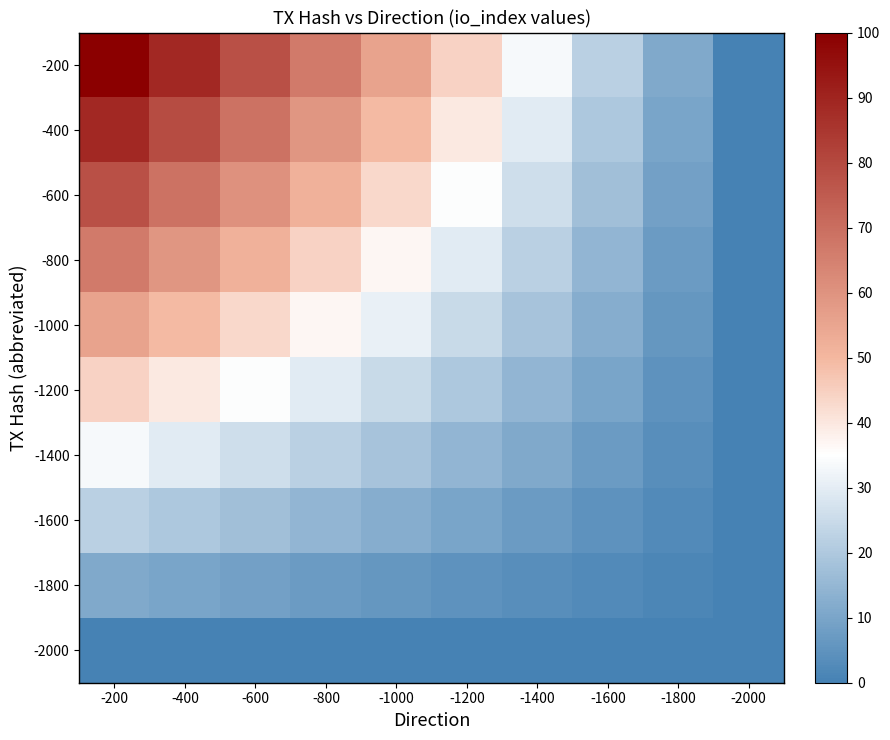

Reading right to left, transcribe all the data shown in this chart.

-200: -2000=0.0	-1800=11.1	-1600=22.2	-1400=33.3	-1200=44.4	-1000=55.6	-800=66.7	-600=77.8	-400=88.9	-200=100.0
-400: -2000=0.0	-1800=9.9	-1600=19.8	-1400=29.6	-1200=39.5	-1000=49.4	-800=59.3	-600=69.1	-400=79.0	-200=88.9
-600: -2000=0.0	-1800=8.6	-1600=17.3	-1400=25.9	-1200=34.6	-1000=43.2	-800=51.9	-600=60.5	-400=69.1	-200=77.8
-800: -2000=0.0	-1800=7.4	-1600=14.8	-1400=22.2	-1200=29.6	-1000=37.0	-800=44.4	-600=51.9	-400=59.3	-200=66.7
-1000: -2000=0.0	-1800=6.2	-1600=12.3	-1400=18.5	-1200=24.7	-1000=30.9	-800=37.0	-600=43.2	-400=49.4	-200=55.6
-1200: -2000=0.0	-1800=4.9	-1600=9.9	-1400=14.8	-1200=19.8	-1000=24.7	-800=29.6	-600=34.6	-400=39.5	-200=44.4
-1400: -2000=0.0	-1800=3.7	-1600=7.4	-1400=11.1	-1200=14.8	-1000=18.5	-800=22.2	-600=25.9	-400=29.6	-200=33.3
-1600: -2000=0.0	-1800=2.5	-1600=4.9	-1400=7.4	-1200=9.9	-1000=12.3	-800=14.8	-600=17.3	-400=19.8	-200=22.2
-1800: -2000=0.0	-1800=1.2	-1600=2.5	-1400=3.7	-1200=4.9	-1000=6.2	-800=7.4	-600=8.6	-400=9.9	-200=11.1
-2000: -2000=0.0	-1800=0.0	-1600=0.0	-1400=0.0	-1200=0.0	-1000=0.0	-800=0.0	-600=0.0	-400=0.0	-200=0.0